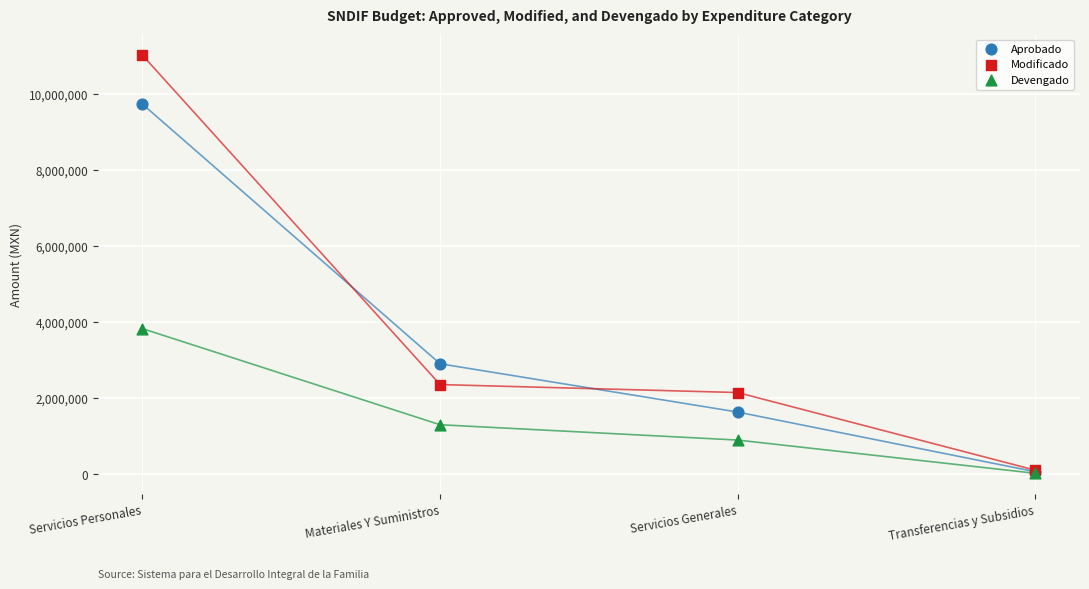

In the Modificado series, what Y value is closest to 5556337?

2353211.9